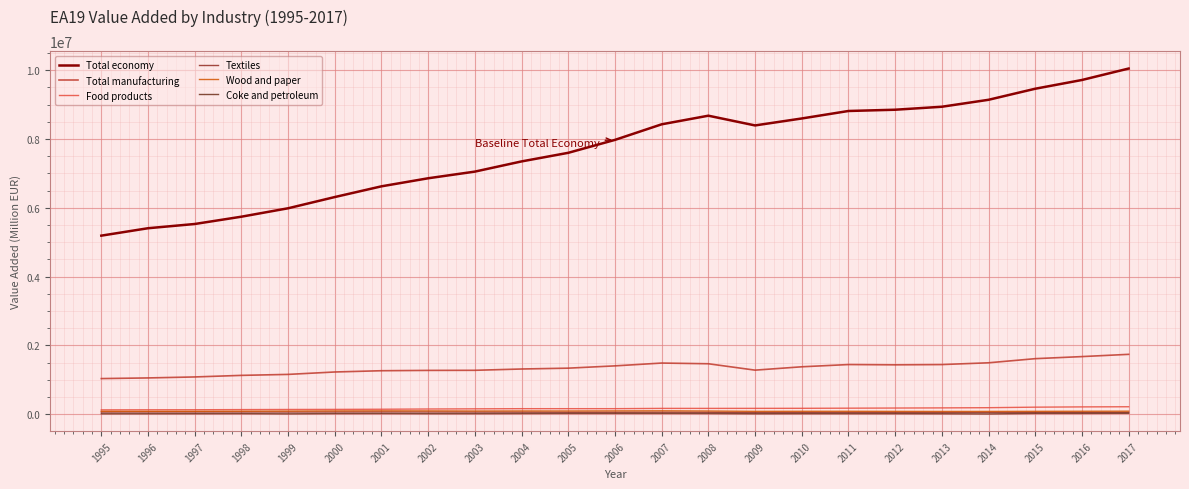

Which series has the largest range (max minus min)?

Total economy